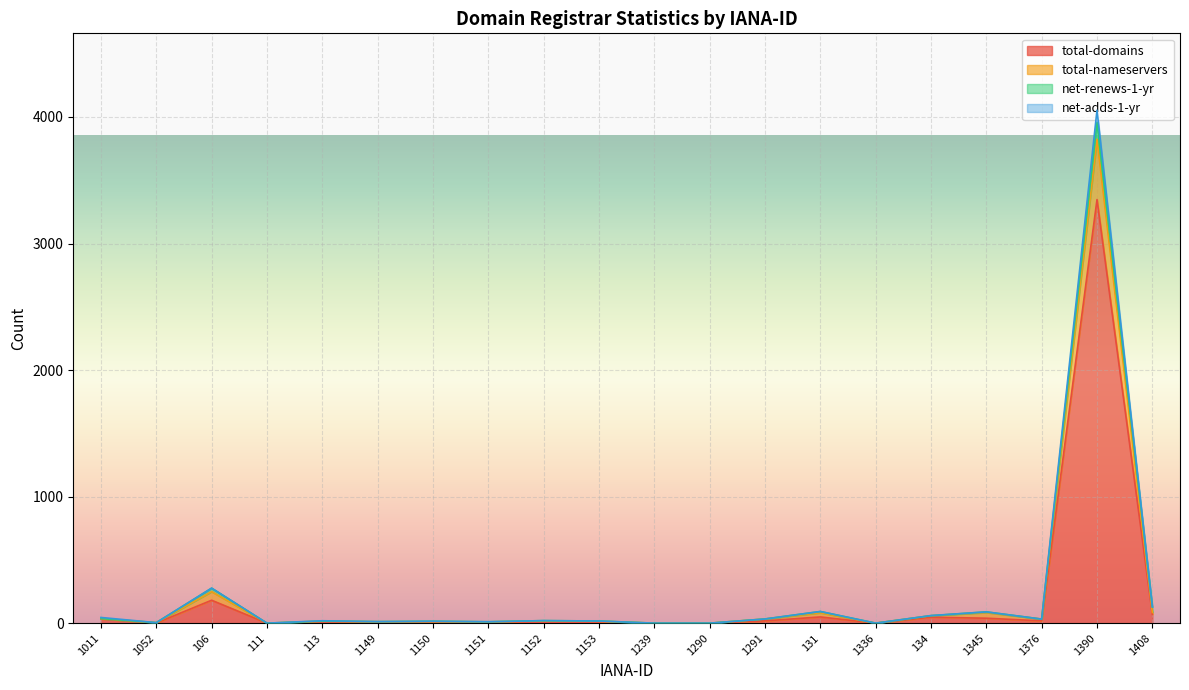

Between 1149 and 134, which is larger?

134